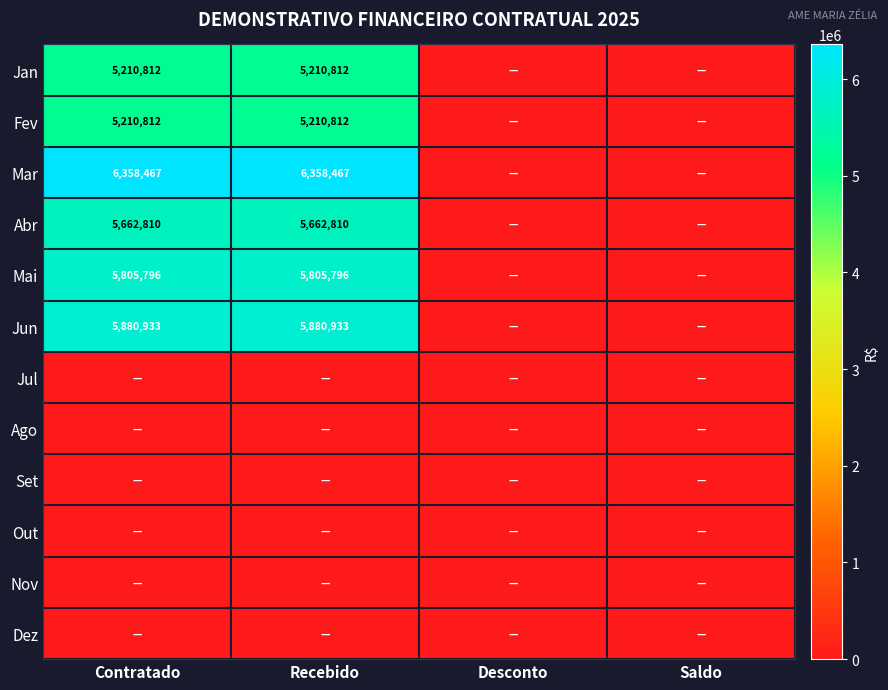

The Mai series shows 8942564 at Contratado. True or false?

False